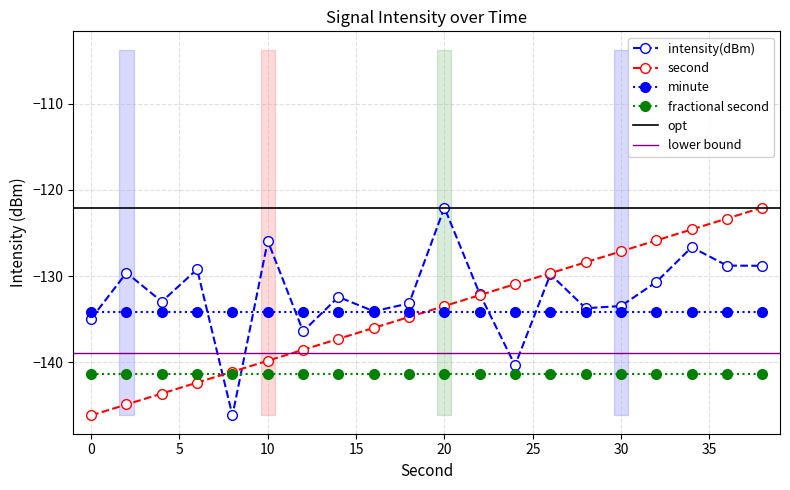

What is the value of the second point at the 12th from the left?

-132.2